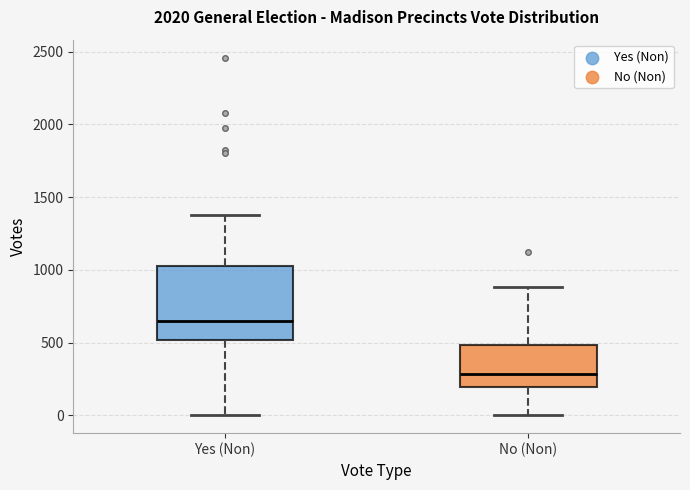

Reading left to right, read every box against the y-axis: the position of its median line, the range the box covers, and the ends of its whiskers. The values are not printed on the chart, so give them approximately, as read against the axis.

Yes (Non): median 650, box 500 to 1050, whiskers 0 to 1400
No (Non): median 300, box 200 to 500, whiskers 0 to 900